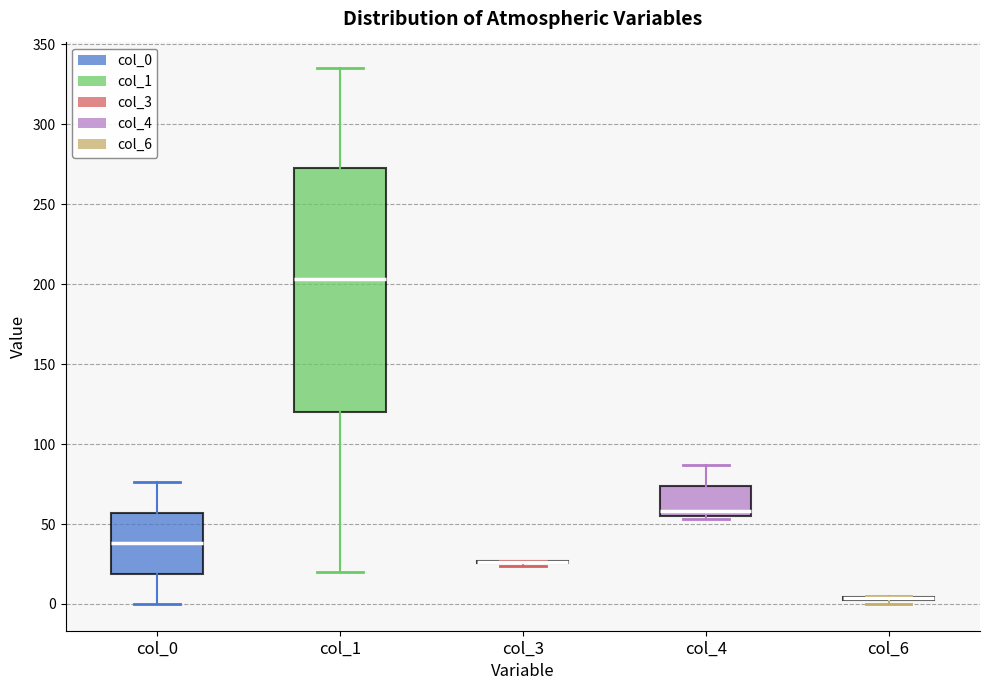

Where does the median line of the box for col_1 sit on the y-axis? The values are not printed on the chart, so give them approximately, as read against the axis.

205